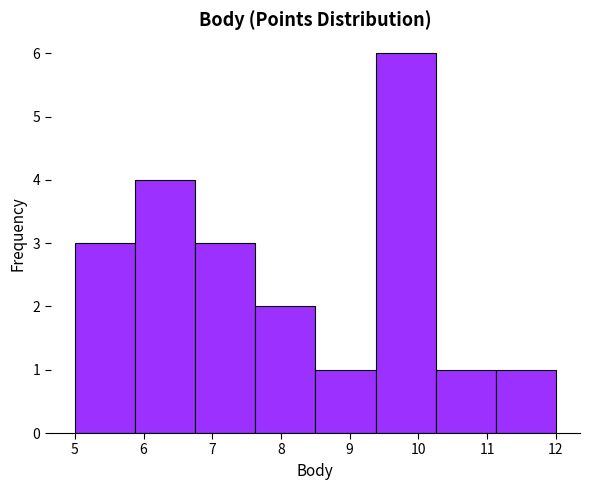

Reading left to right, transcribe this chart: for each bar, give the range it covers on the x-axis and its height. Neither the bar edges nor the heights are printed on the chart, so give them approximately, as read against the axes.

5.0 to 5.9: 3
5.9 to 6.8: 4
6.8 to 7.6: 3
7.6 to 8.5: 2
8.5 to 9.4: 1
9.4 to 10.3: 6
10.3 to 11.1: 1
11.1 to 12.0: 1